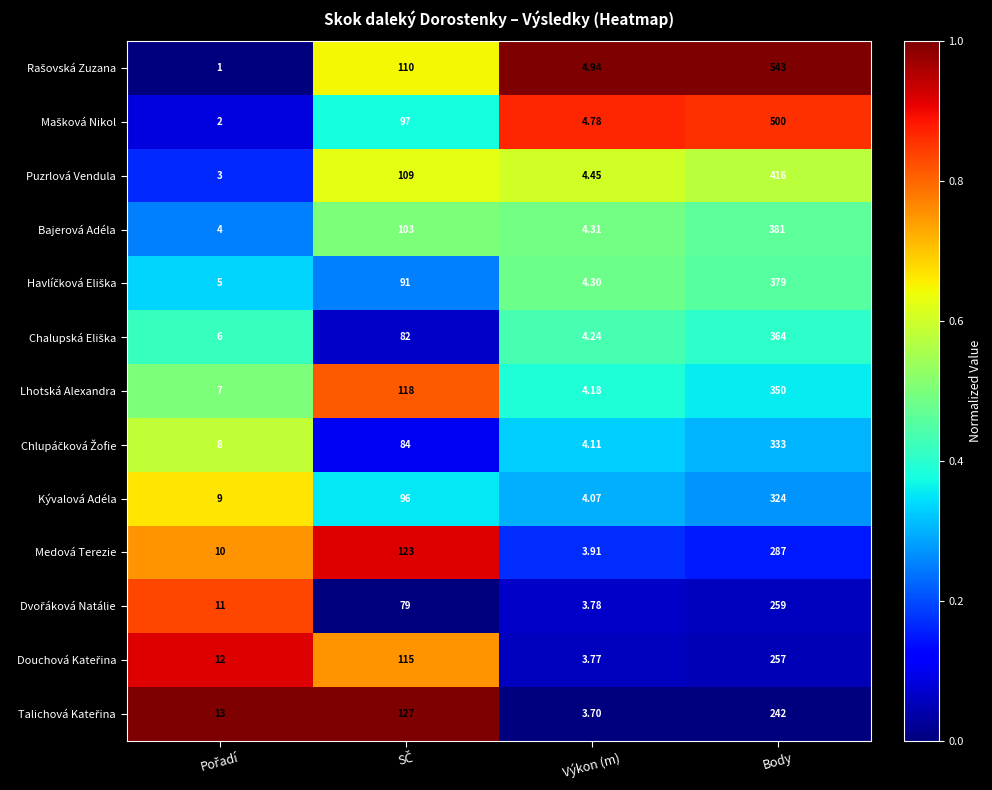

At which category is the sum across all series the highest?

Body